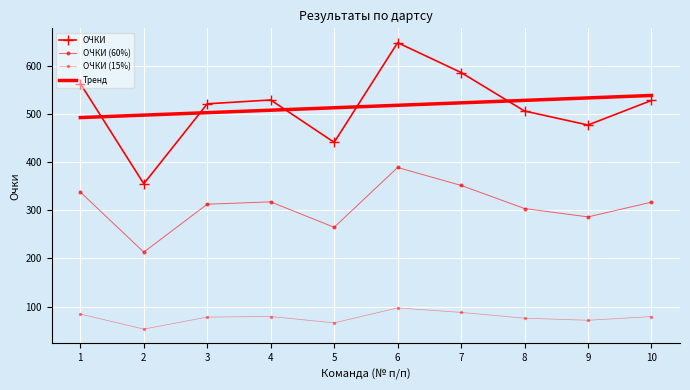

What is the sum of the Тренд values at 6 and 1?

1010.4